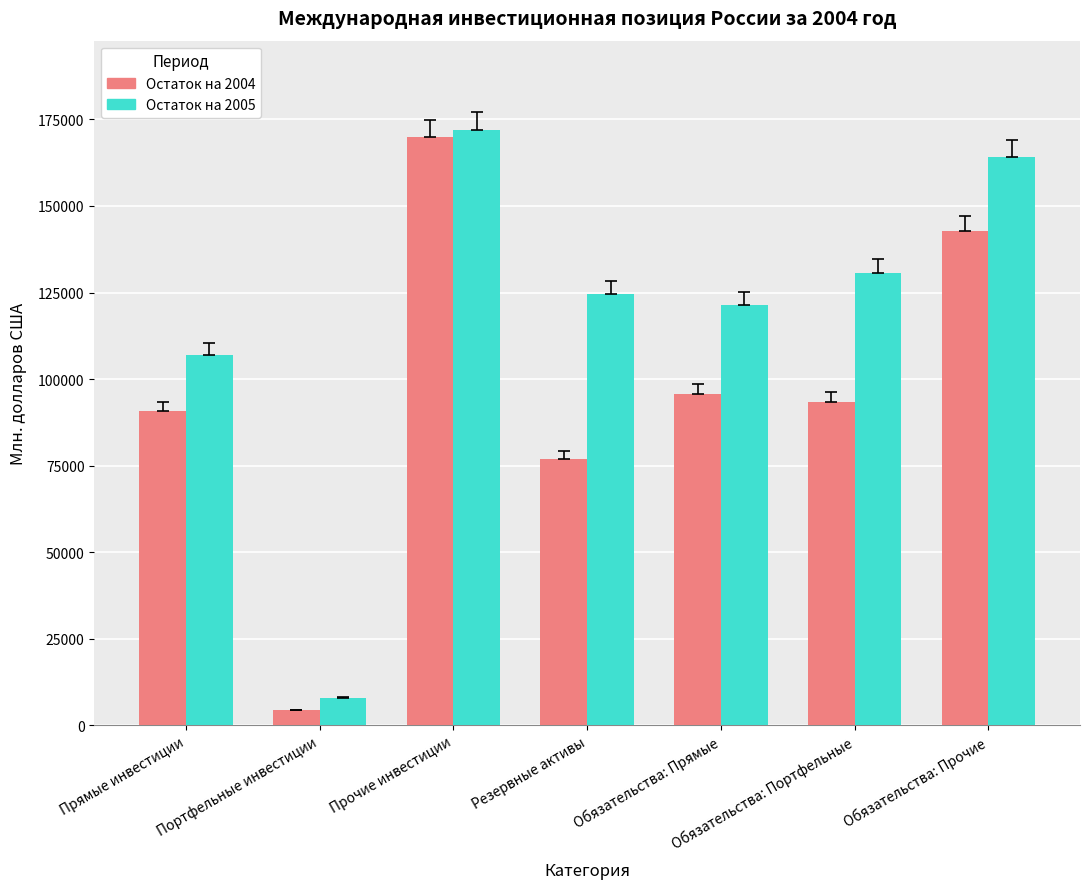

What position from the left is Портфельные инвестиции?

2